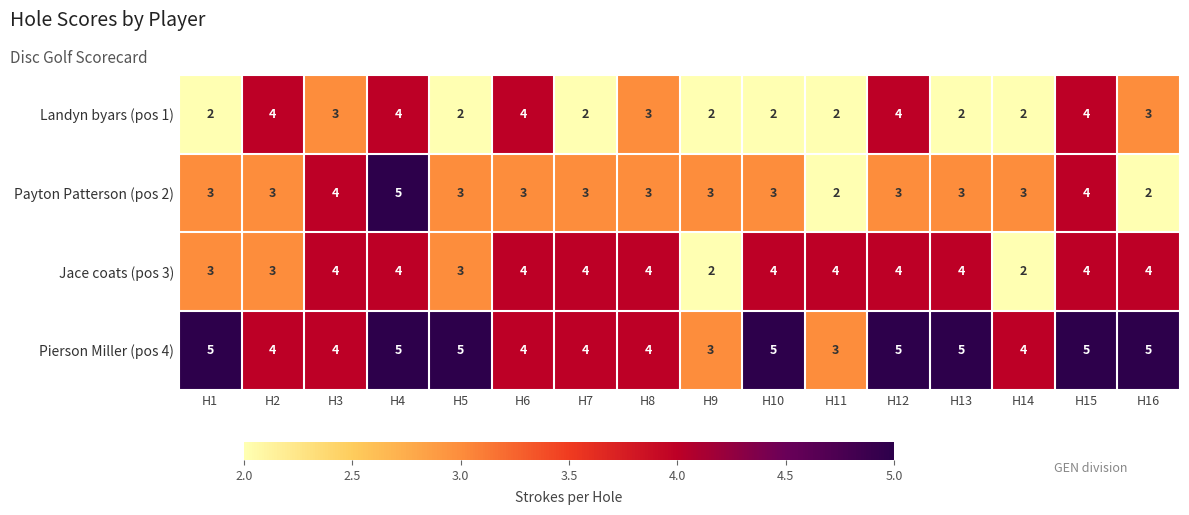

What is the total value across all series at H13?

14